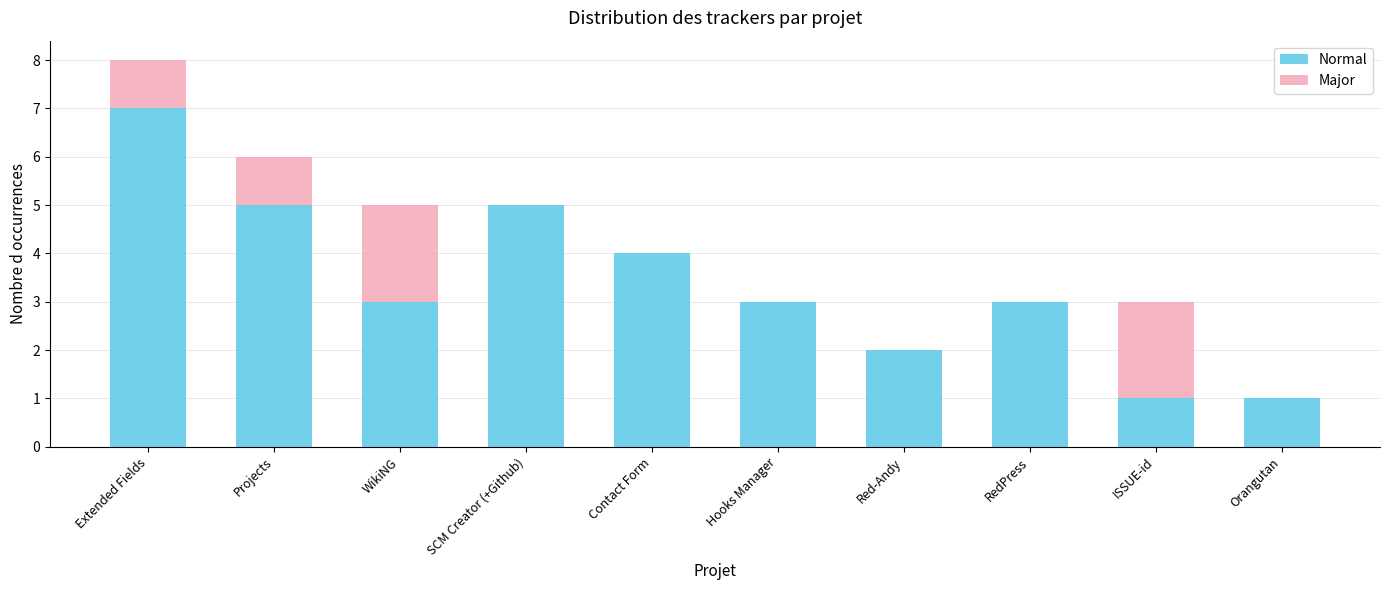

The value of Normal at Extended Fields is 7. True or false?

True